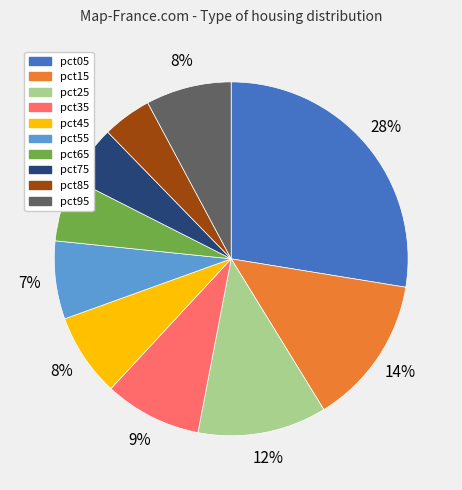

Which category has the smallest portion of the pie?

pct85